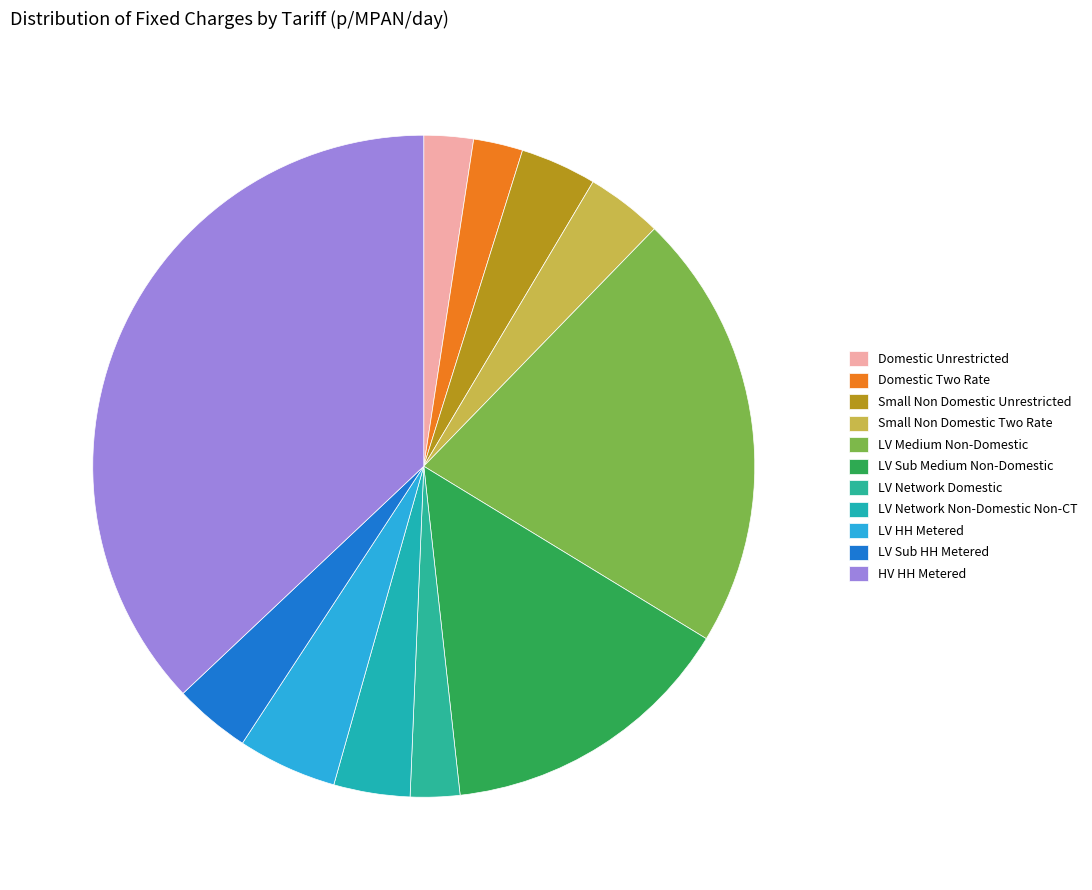

To the nearest percent, what is the combined percentage of LV Medium Non-Domestic and Domestic Two Rate?

24%